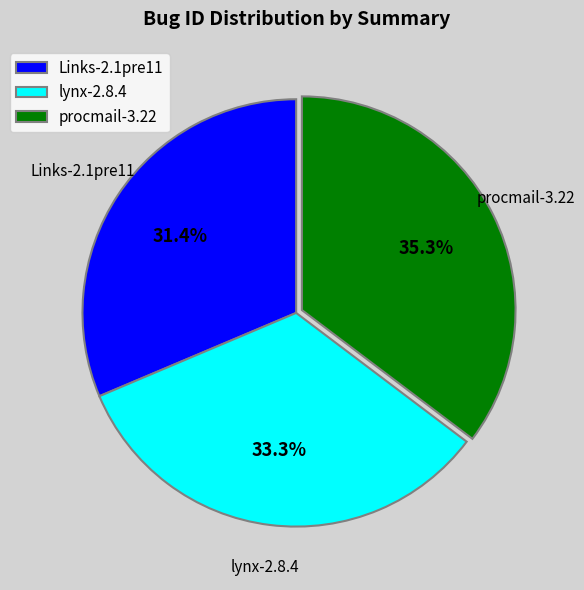

What is the smallest slice in the pie chart?

Links-2.1pre11